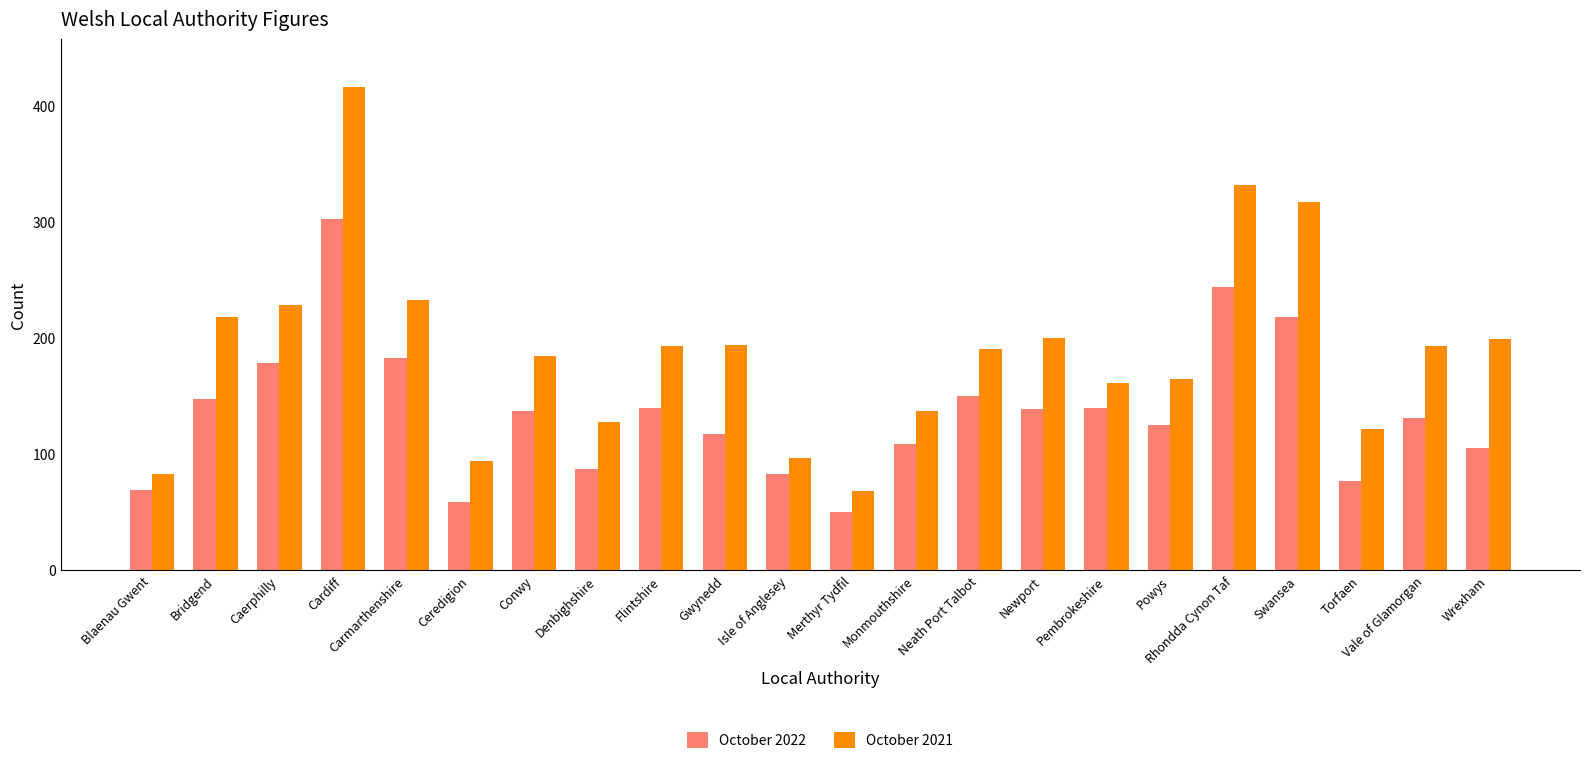

True or false: October 2022 has a value of 117 at Gwynedd.

True